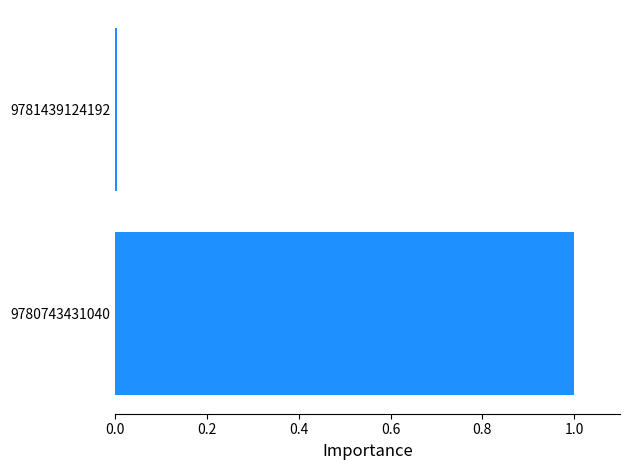

True or false: the data shows 0.0 at 9781439124192.

True